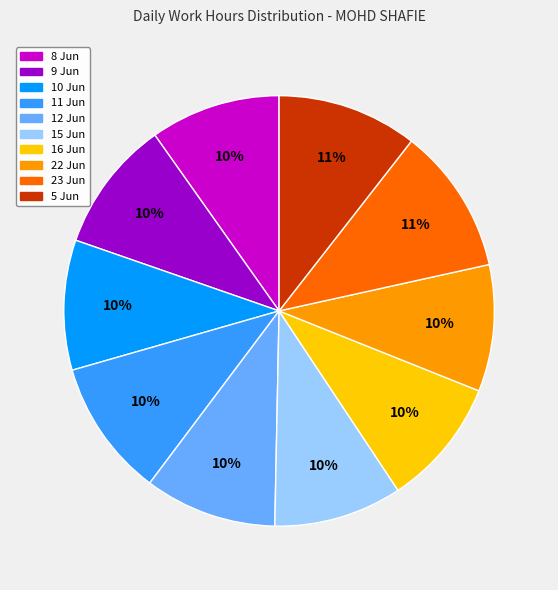

To the nearest percent, what portion does 23 Jun represent?

11%